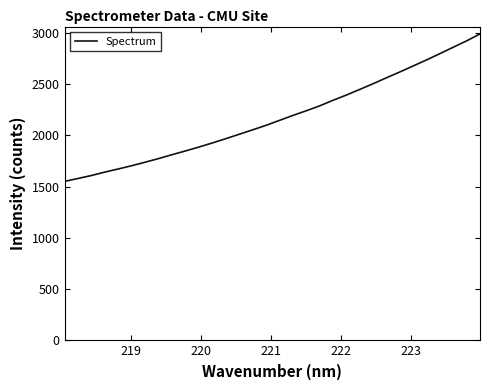

How many distinct data groups are displayed?

1